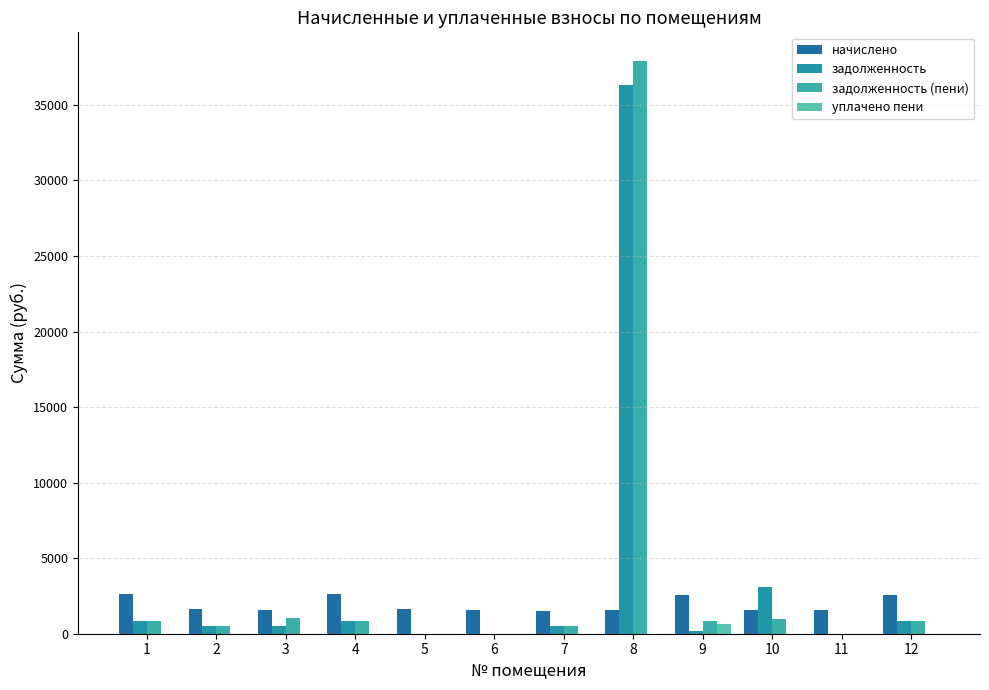

What is the difference between the maximum and minimum values in the уплачено пени series?

656.1